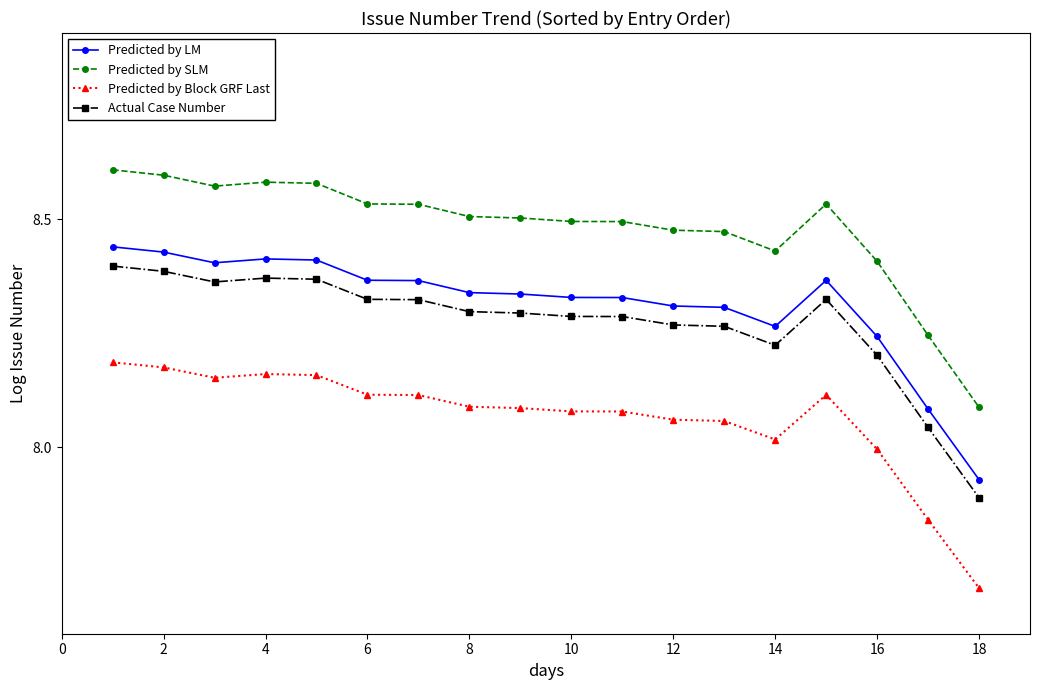

Which series has the largest total across all categories?

Predicted by SLM